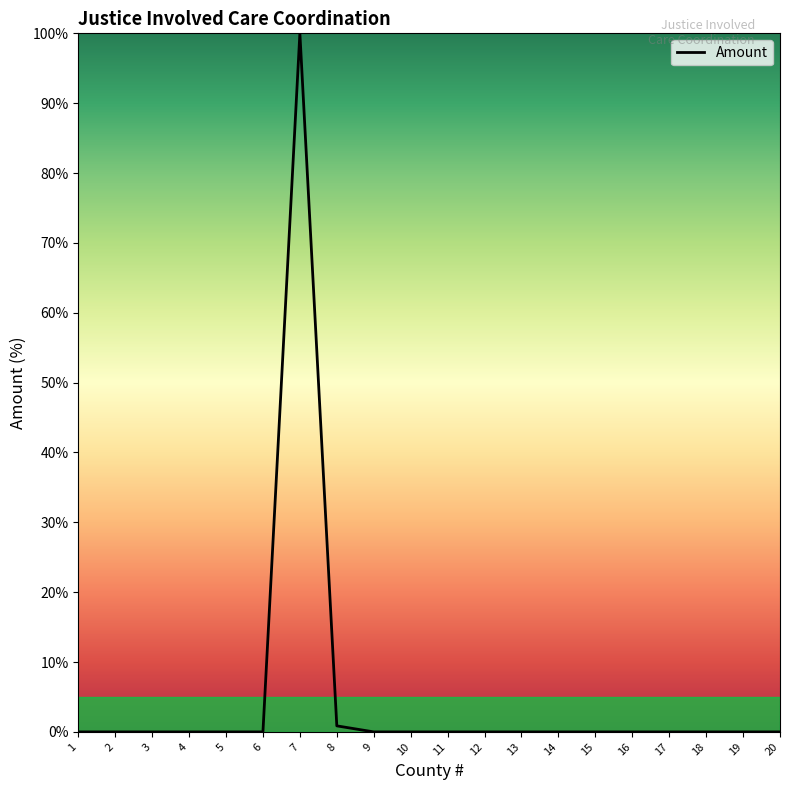

What is the greatest value displayed?

100.0